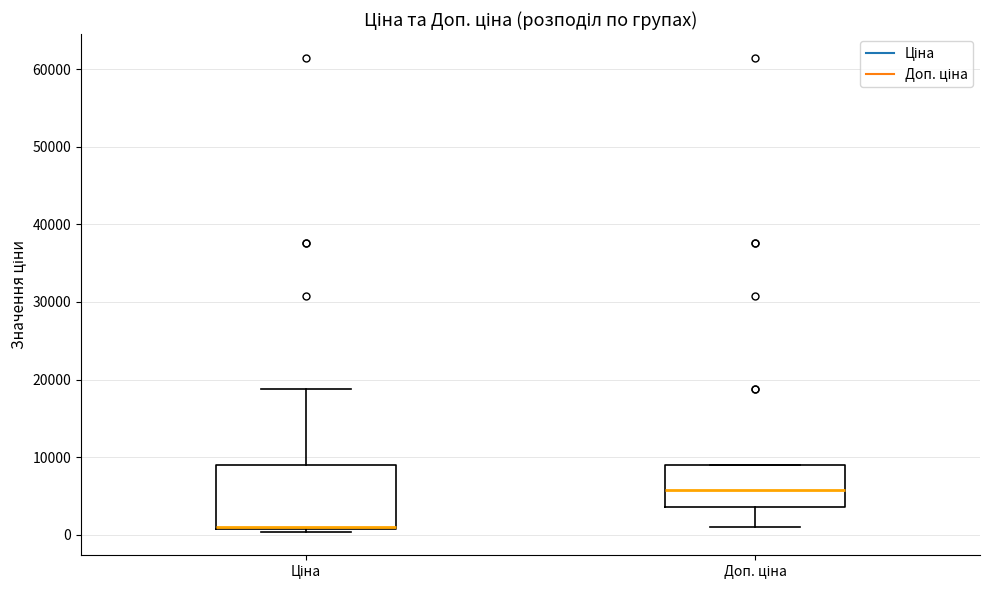

Reading left to right, read every box against the y-axis: the position of its median line, the range the box covers, and the ends of its whiskers. The values are not printed on the chart, so give them approximately, as read against the axis.

Ціна: median 1000 (just above the box's lower edge), box 1000 to 9000, whiskers 0 to 19000
Доп. ціна: median 6000, box 4000 to 9000, whiskers 1000 to 9000